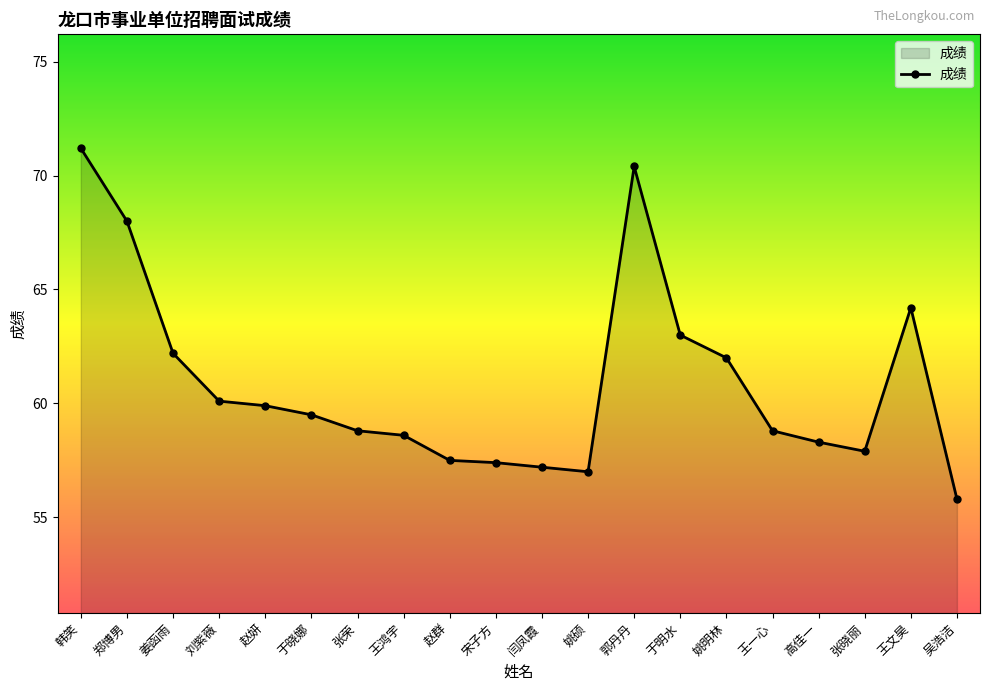

What is the sum of the values at 姚明林 and 赵妍?

121.9